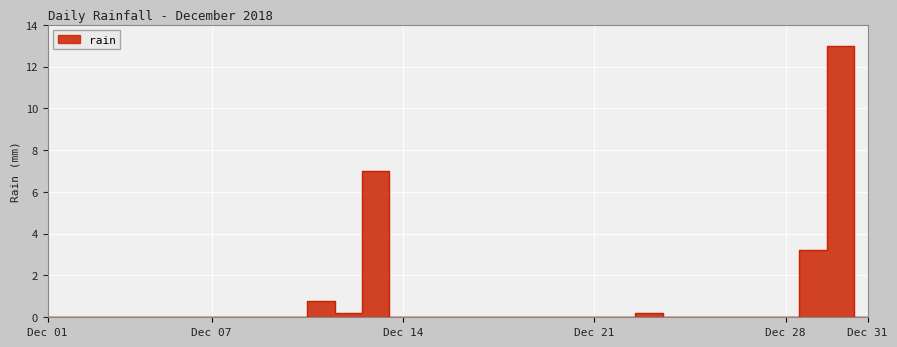

How many interior local valleys (lower than both neighbors) does the data have?

1